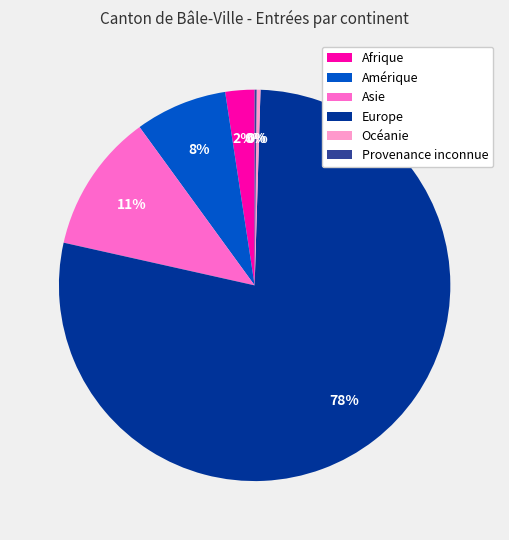

Which category accounts for the majority?

Europe